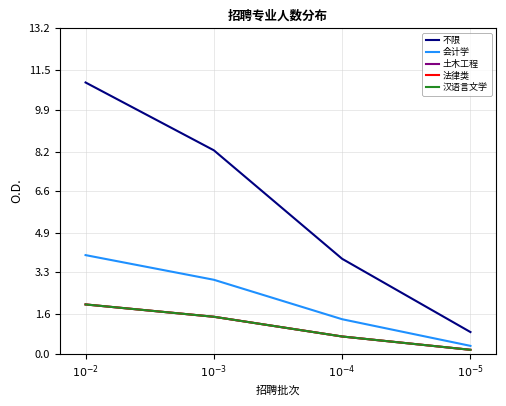

How many lines are shown in the chart?

5